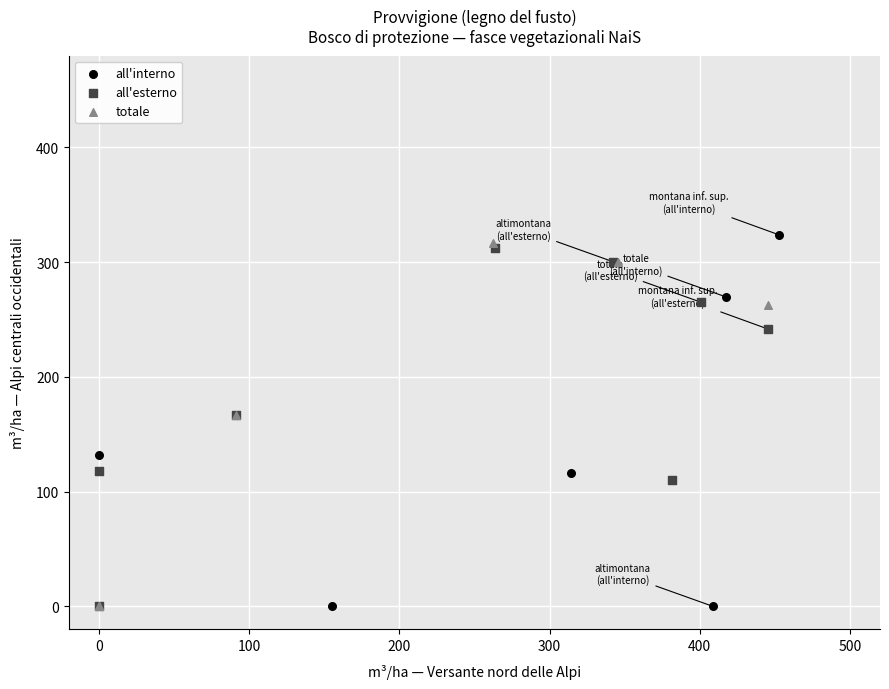

Which series reaches the maximum Y coordinate?

all'interno